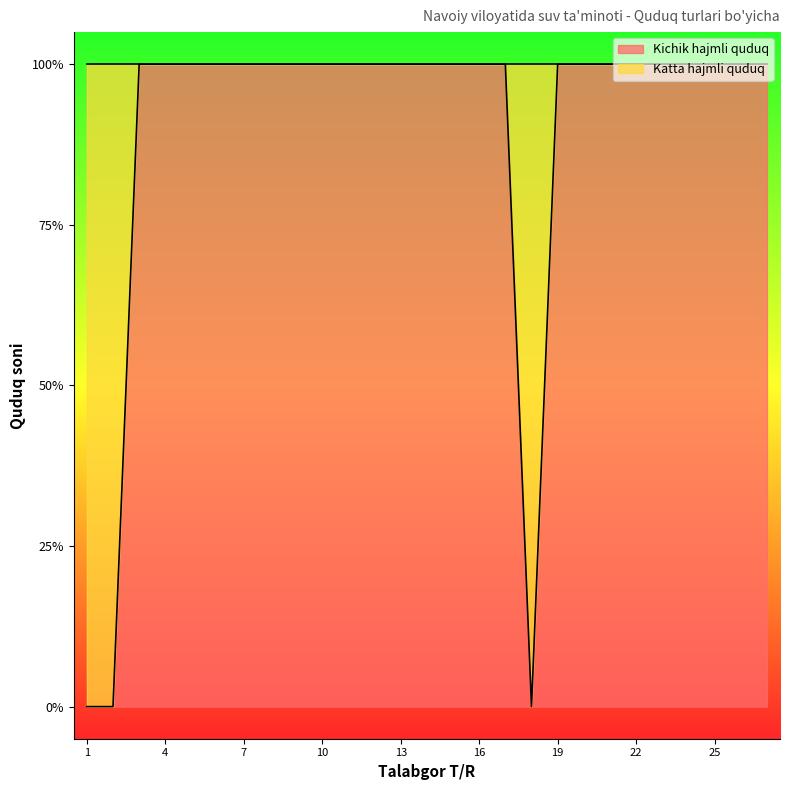

Between 13 and 24, which is larger?

13